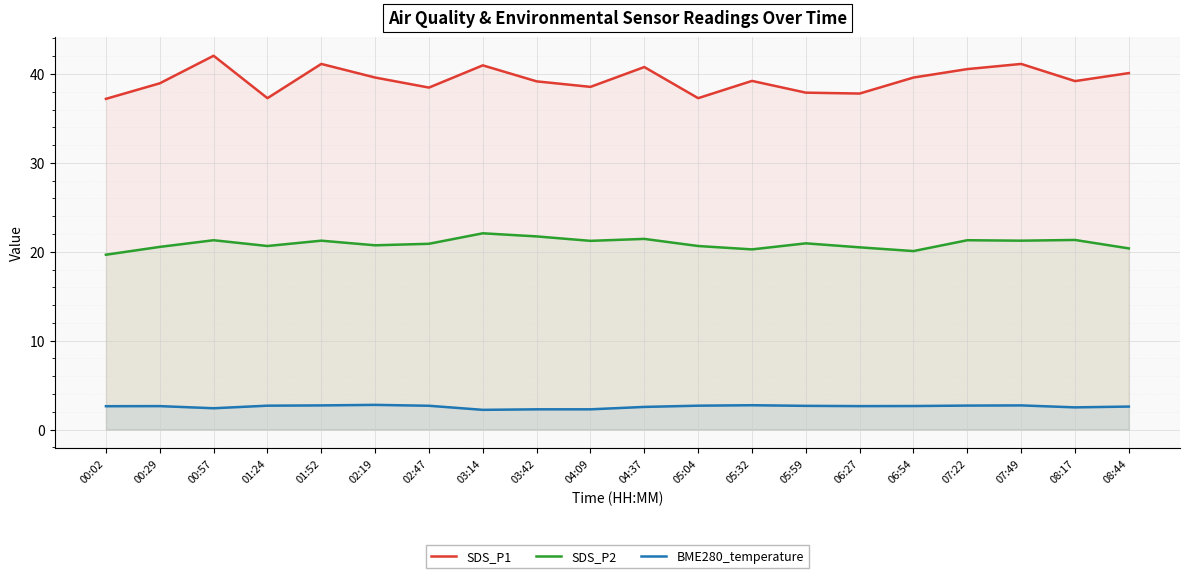

Count the number of categories in the chart.

20